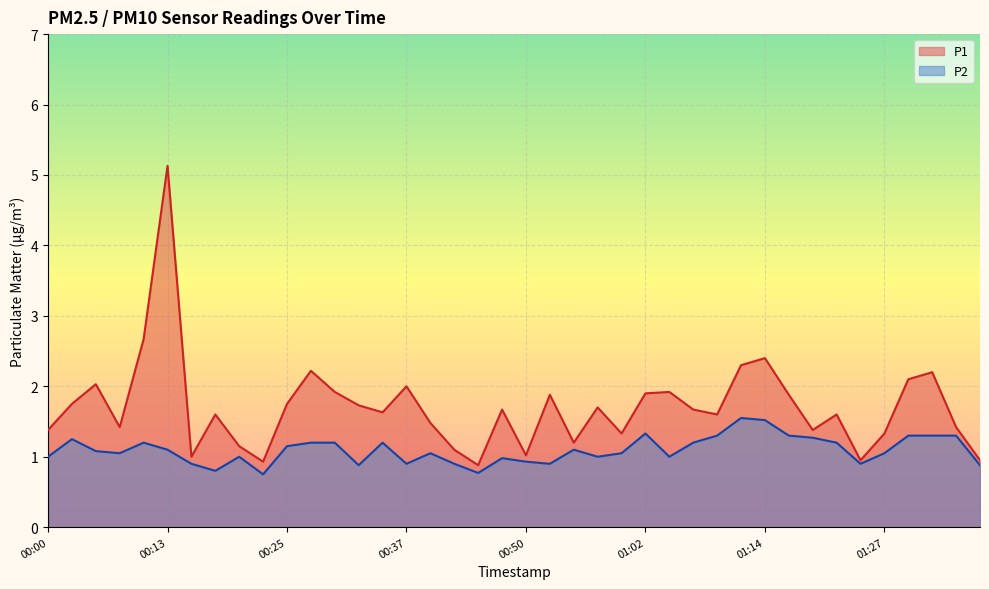

True or false: P2 and P1 cross at least once.

False